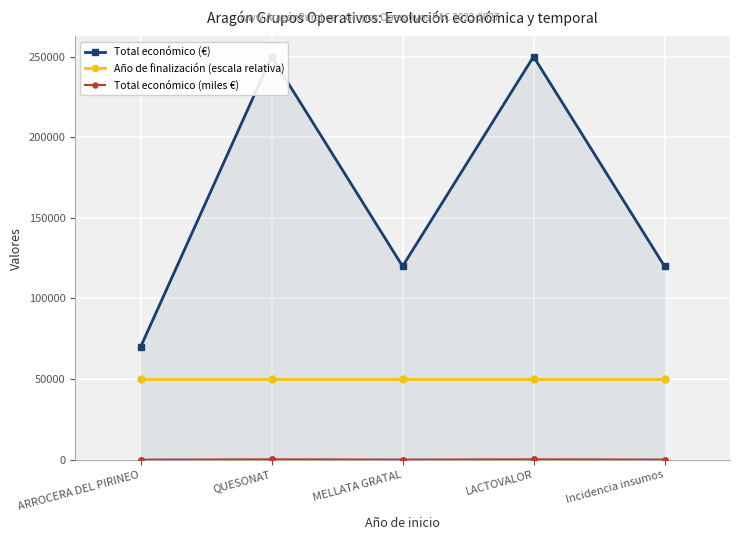

What is the smallest value displayed?

70.0